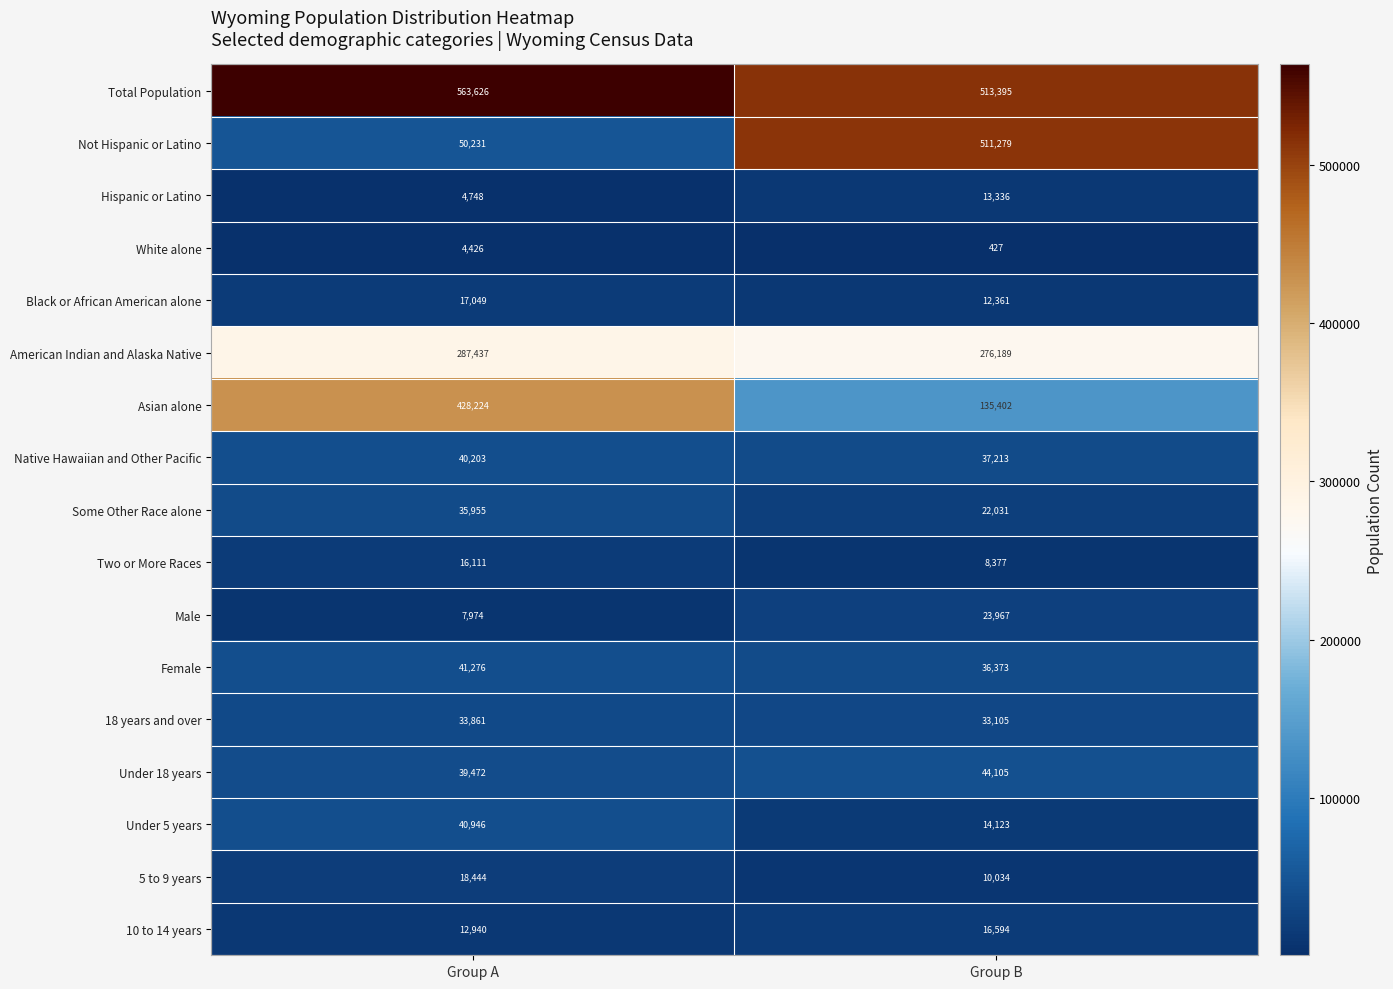

What is the maximum value shown in the chart?

563626